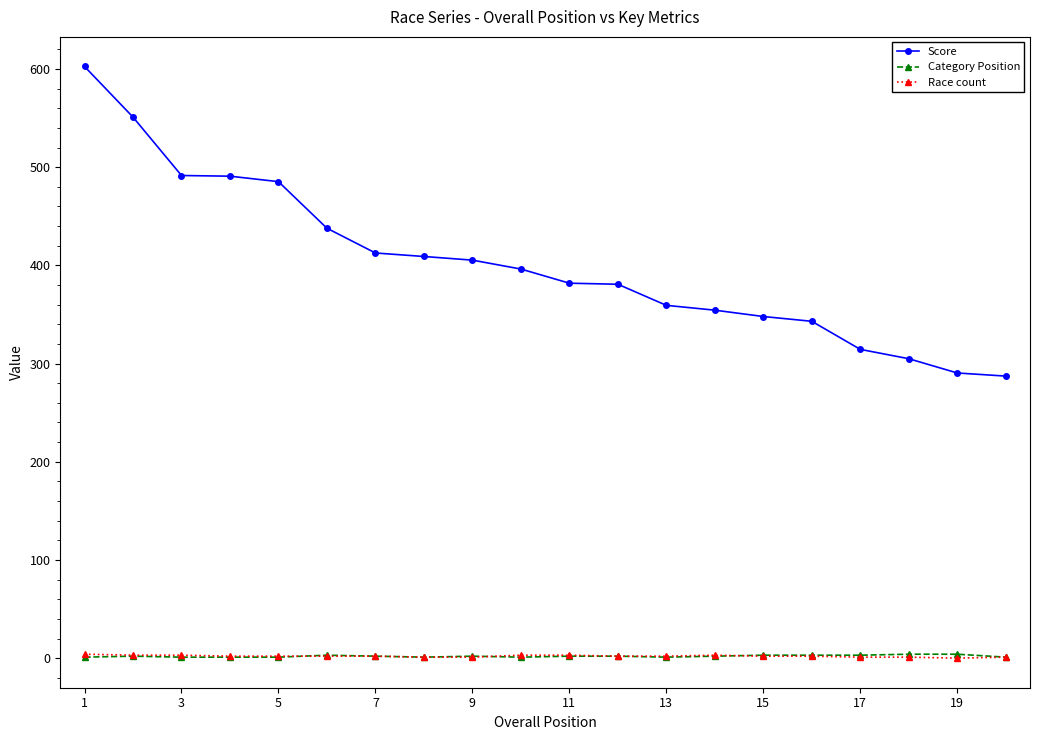

True or false: Category Position and Score intersect in this chart.

False